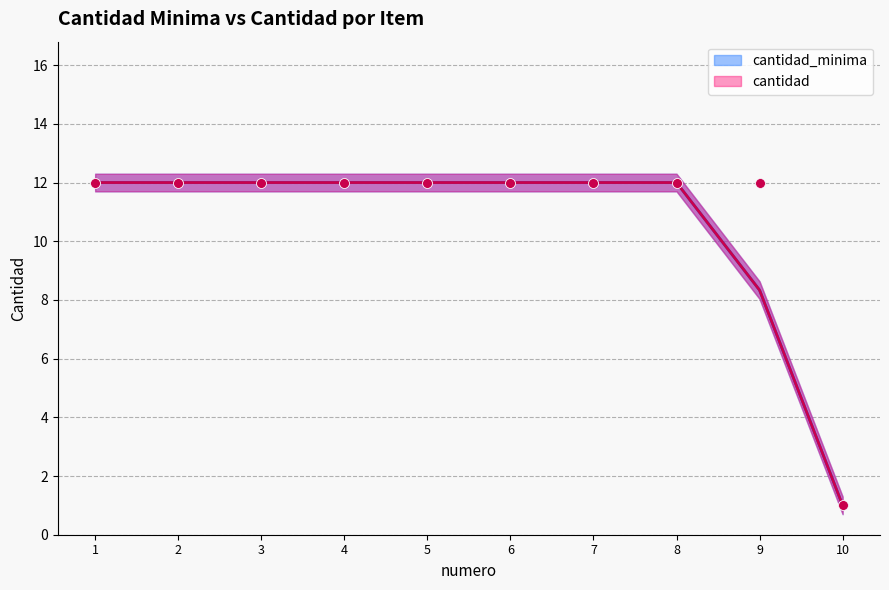

What is the total value across all series at 3?

24